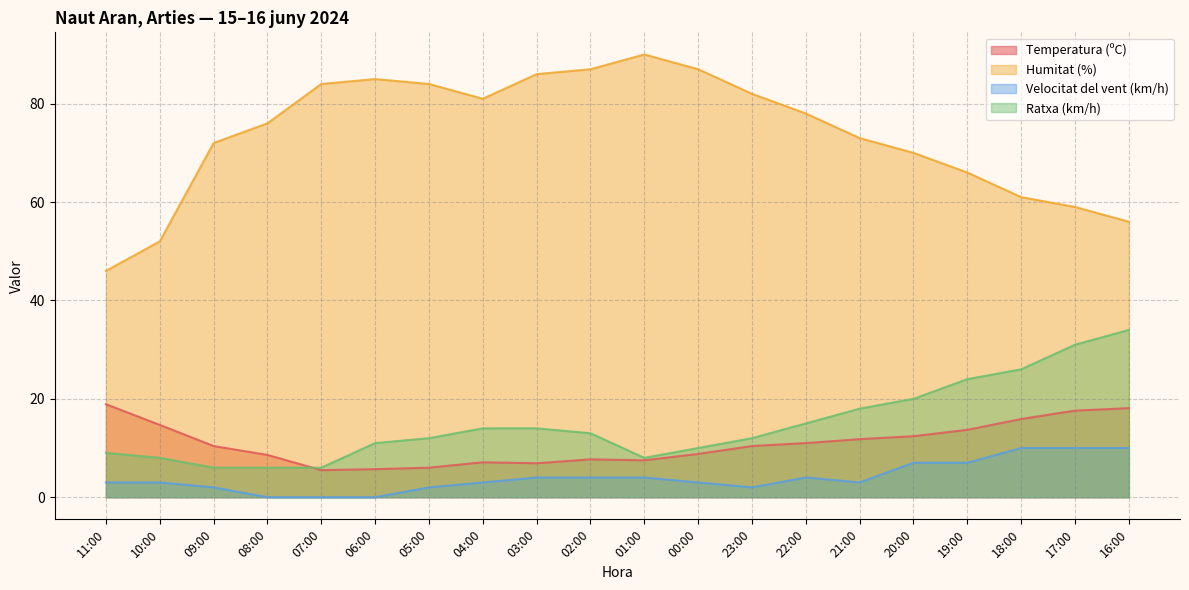

At which label does Velocitat del vent (km/h) first exceed 3?

03:00